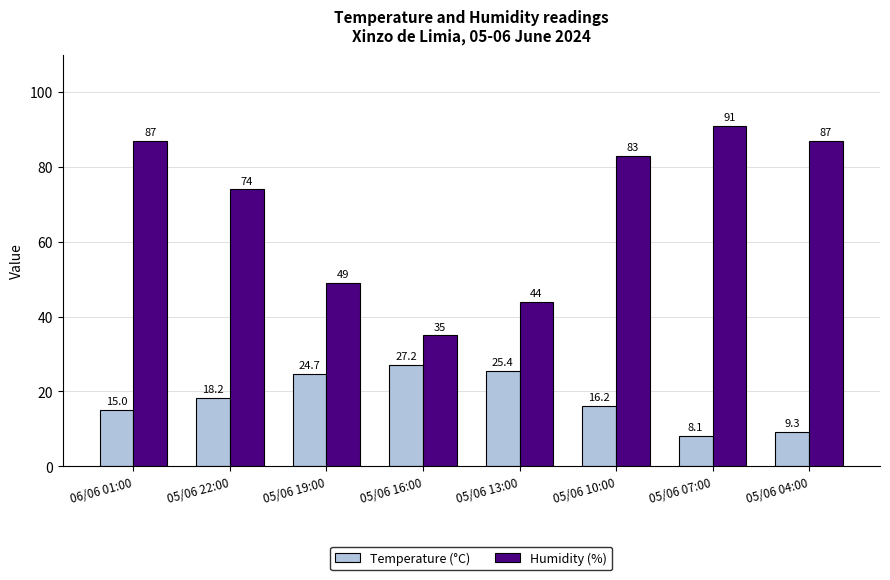

Where does the Temperature (°C) series first go above 18?

05/06 22:00